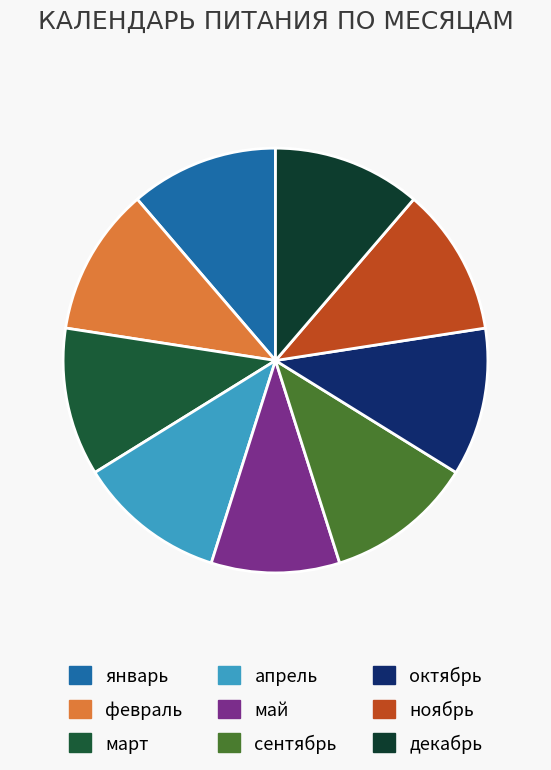

The январь slice represents 11% of the pie. True or false?

True